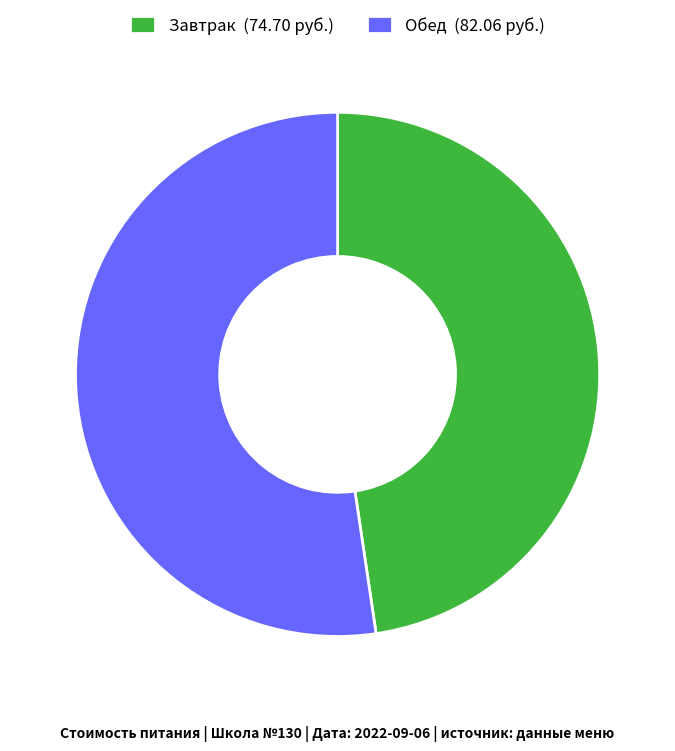

How many slices are in this pie chart?

2